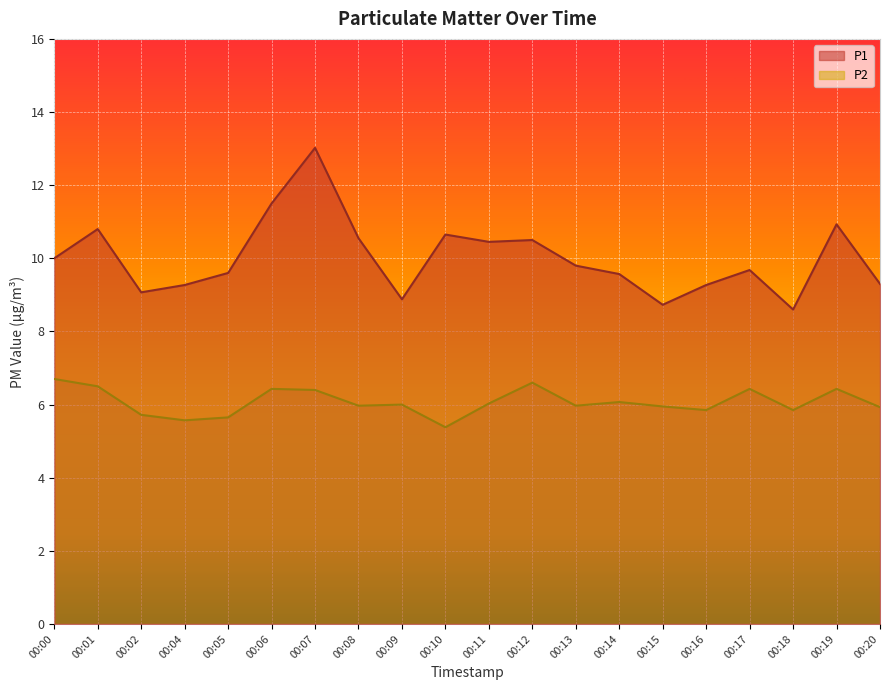

Which category has the lowest value in the P1 series?

00:18